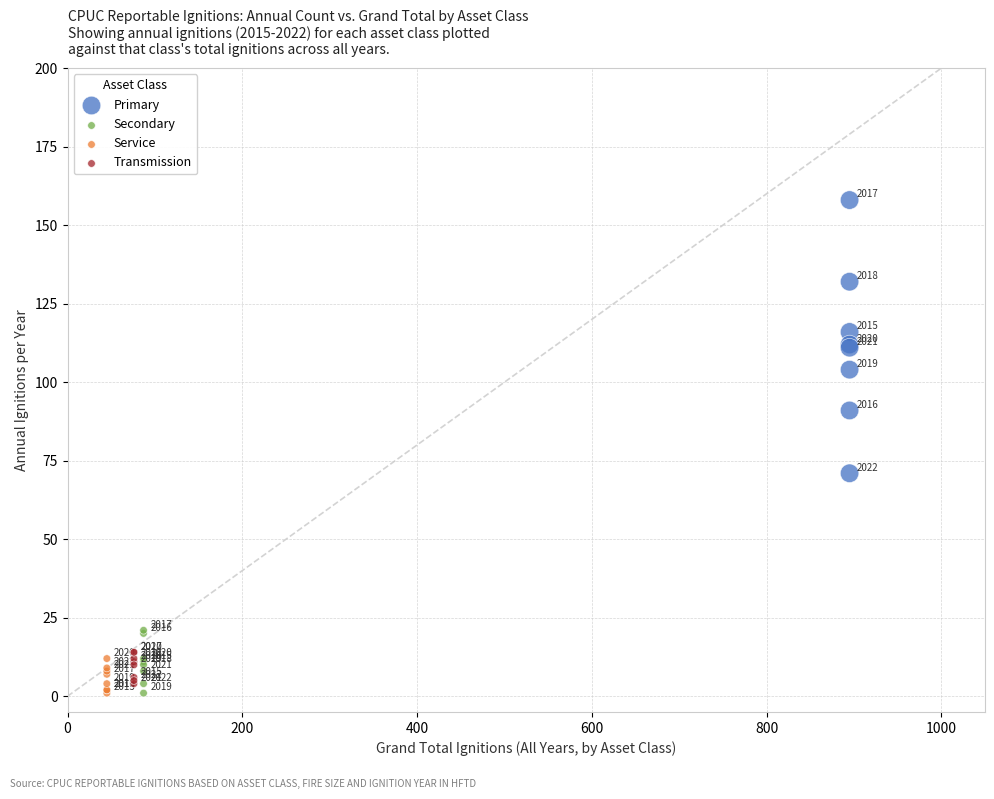

Which series reaches the maximum Y coordinate?

Primary